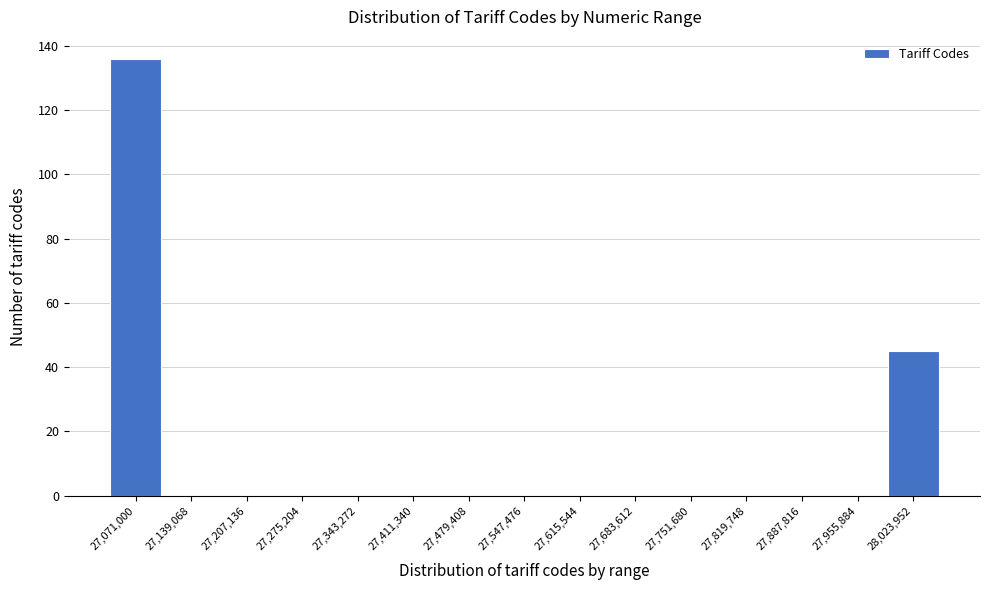

Reading left to right, extract all data points from this chart.

27,071,000=136	27,139,068=0	27,207,136=0	27,275,204=0	27,343,272=0	27,411,340=0	27,479,408=0	27,547,476=0	27,615,544=0	27,683,612=0	27,751,680=0	27,819,748=0	27,887,816=0	27,955,884=0	28,023,952=45